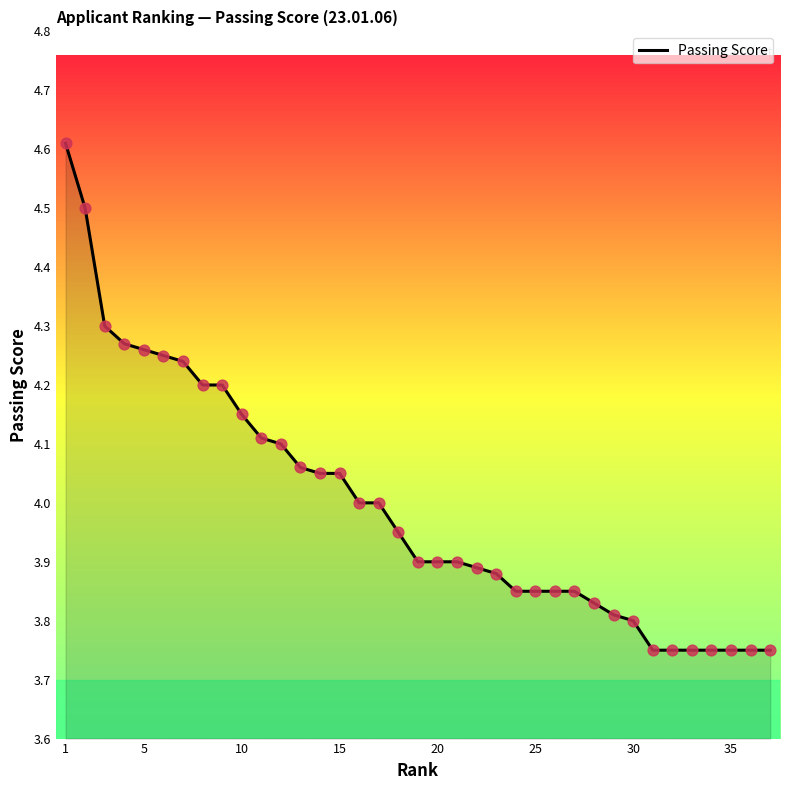

What is the maximum value shown in the chart?

4.6